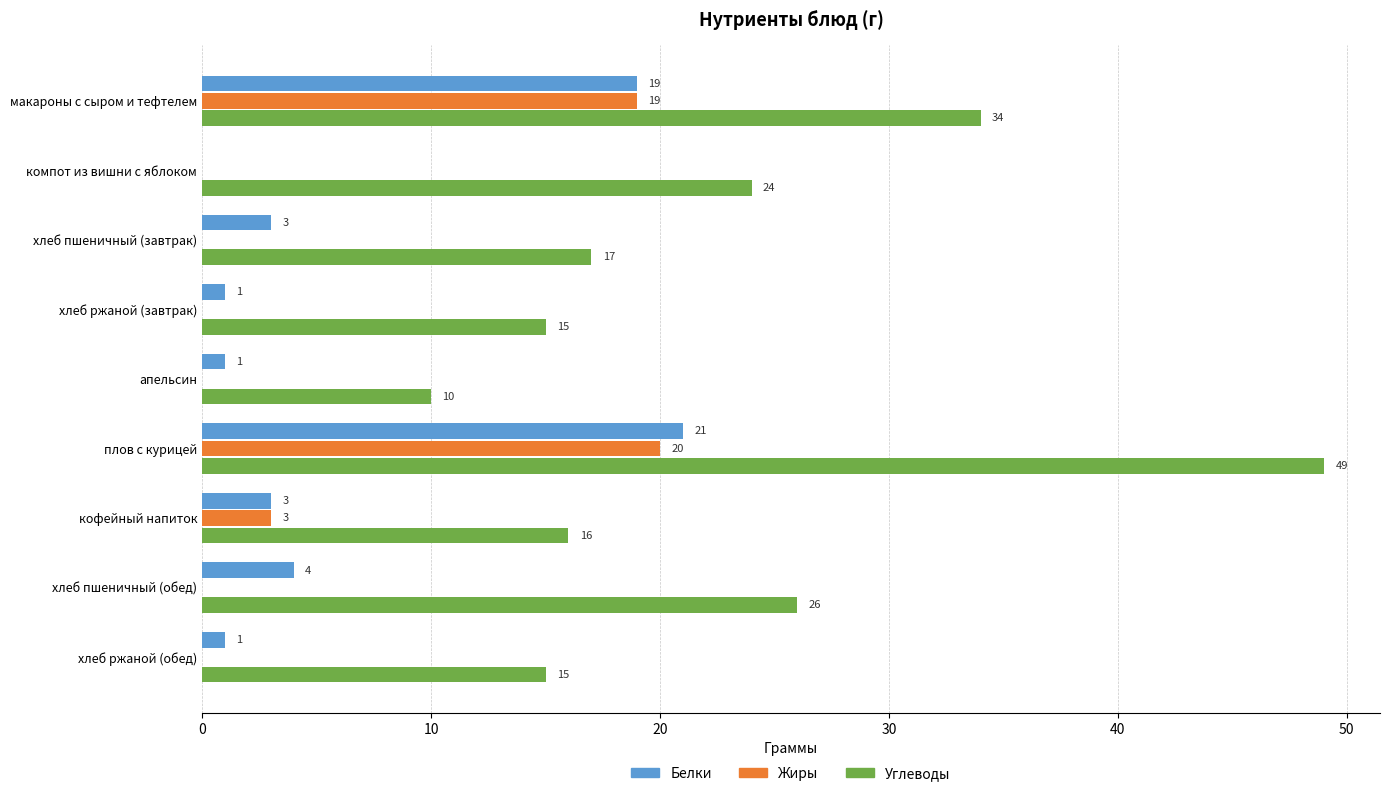

How many categories are shown in the chart?

9